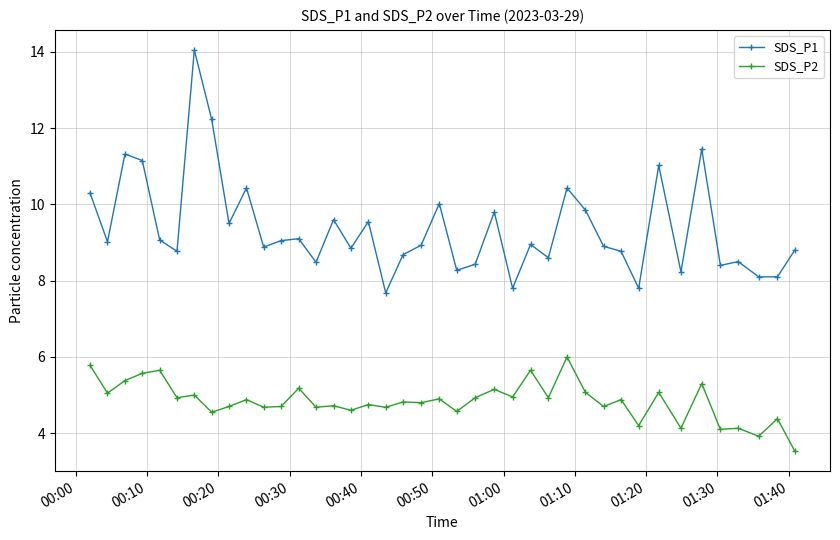

True or false: SDS_P2 and SDS_P1 intersect in this chart.

False